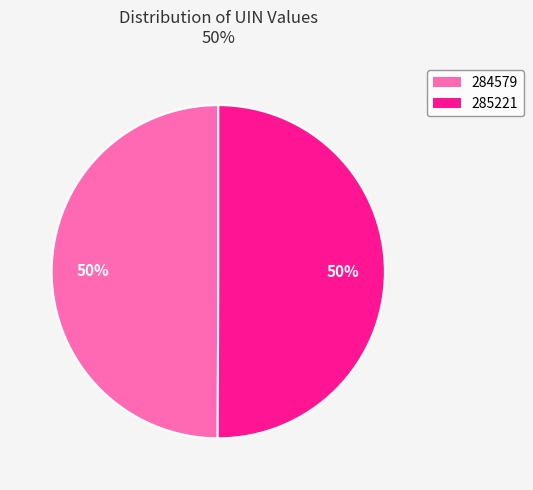

Approximately how many times larger is the value at 284579 compared to 285221?

1.0